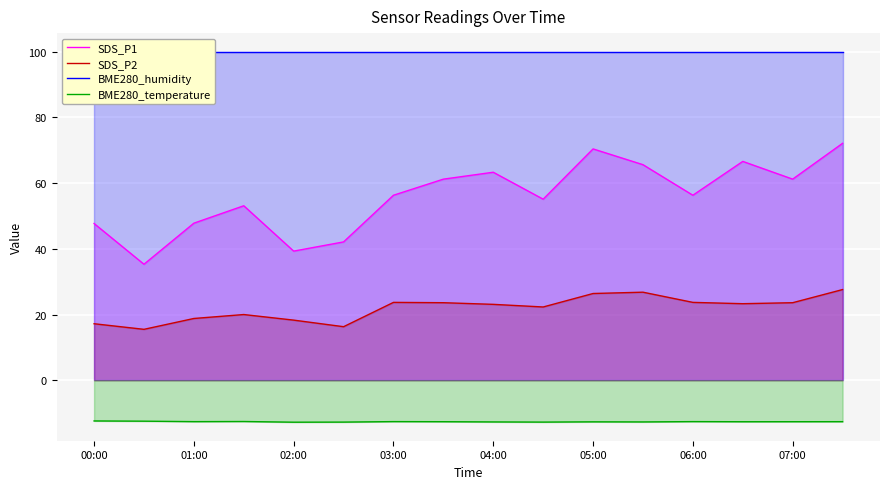

Reading left to right, list all the values displayed in this chart.

SDS_P1: 47.7	35.3	47.8	53.1	39.3	42.1	56.3	61.2	63.3	55.1	70.4	65.6	56.3	66.6	61.2	72.1
SDS_P2: 17.2	15.5	18.8	20.0	18.3	16.3	23.7	23.6	23.1	22.3	26.4	26.8	23.7	23.3	23.6	27.6
BME280_humidity: 100.0	100.0	100.0	100.0	100.0	100.0	100.0	100.0	100.0	100.0	100.0	100.0	100.0	100.0	100.0	100.0
BME280_temperature: -12.4	-12.4	-12.6	-12.6	-12.8	-12.7	-12.6	-12.6	-12.7	-12.7	-12.7	-12.7	-12.6	-12.6	-12.6	-12.6